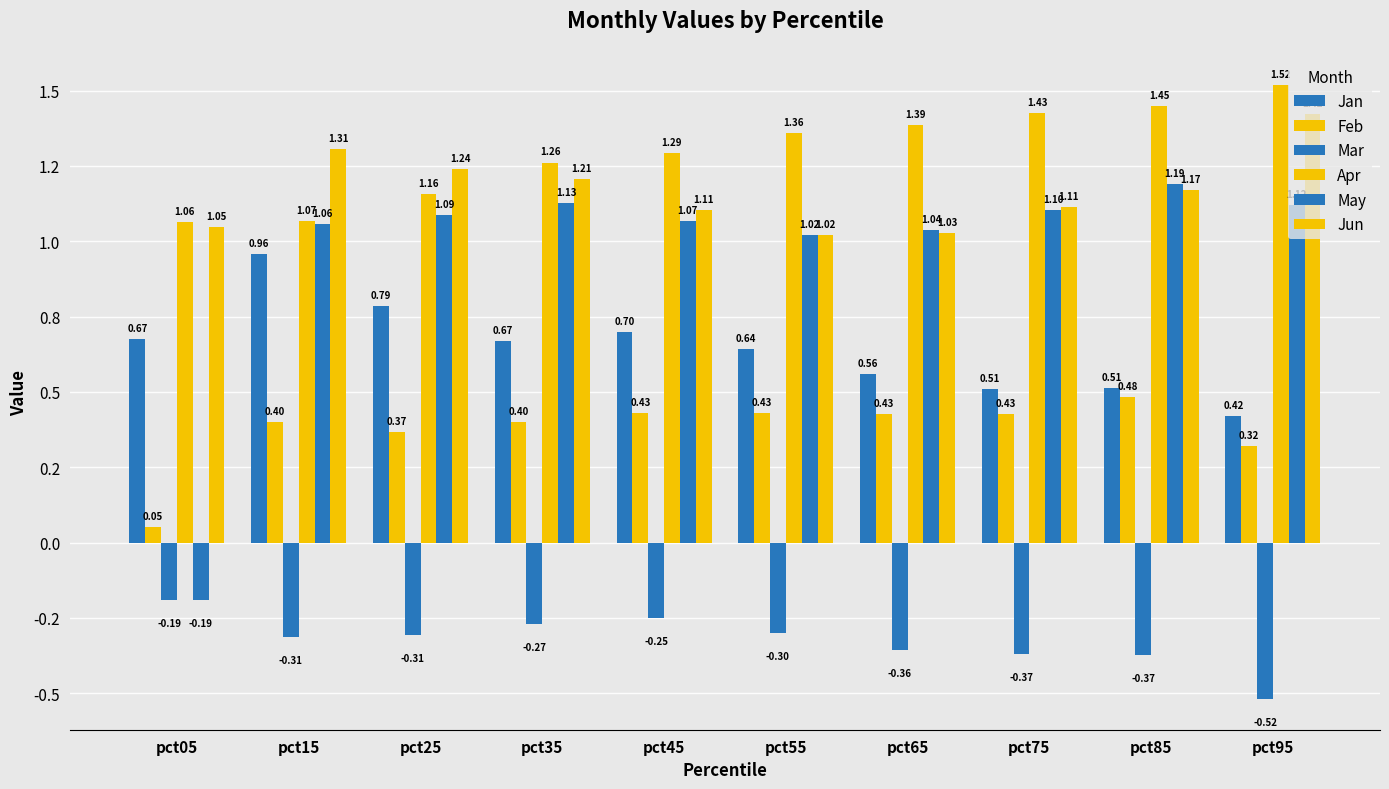

What value does the May series have at pct15?

1.1